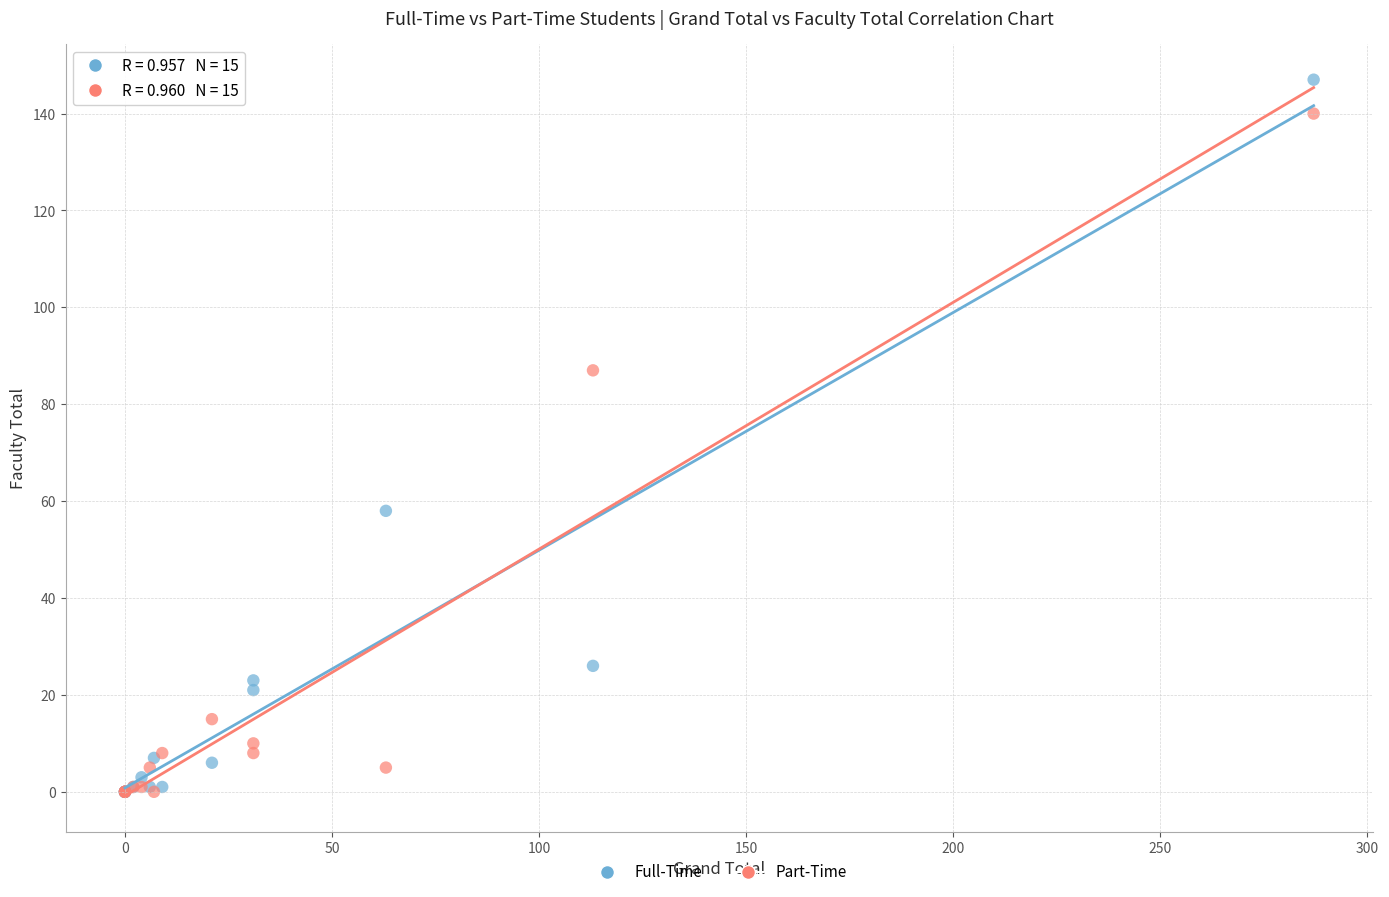

In the Part-Time series, what Y value is closest to 70?

87